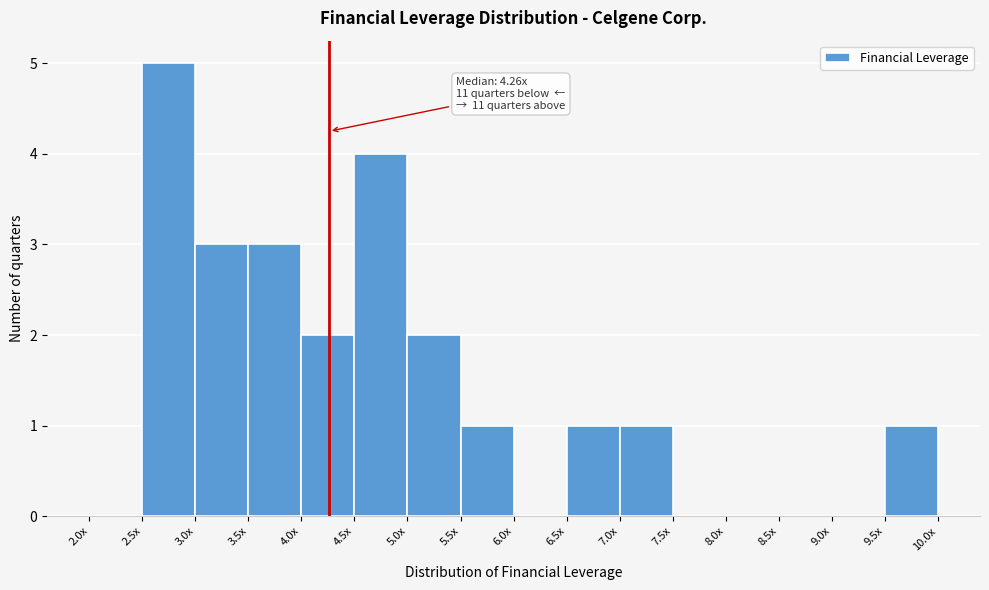

Reading right to left, transcribe all the data shown in this chart.

9.5x=1	9.0x=0	8.5x=0	8.0x=0	7.5x=0	7.0x=1	6.5x=1	6.0x=0	5.5x=1	5.0x=2	4.5x=4	4.0x=2	3.5x=3	3.0x=3	2.5x=5	2.0x=0